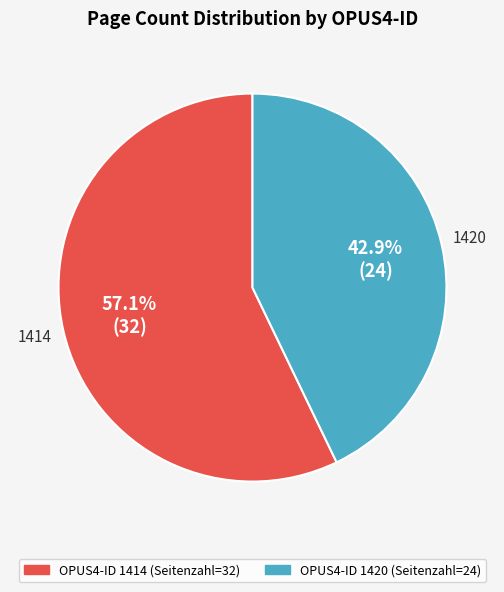

Is there a majority slice in this chart?

Yes